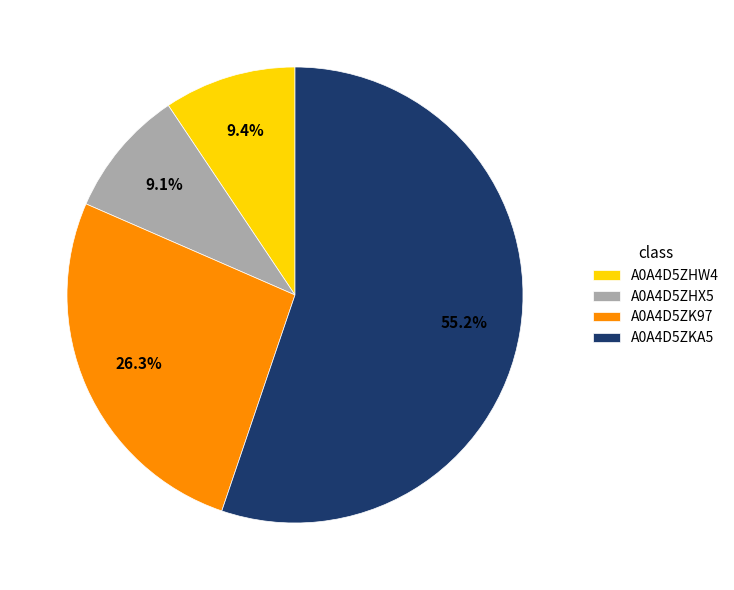

The A0A4D5ZHX5 slice represents 17% of the pie. True or false?

False